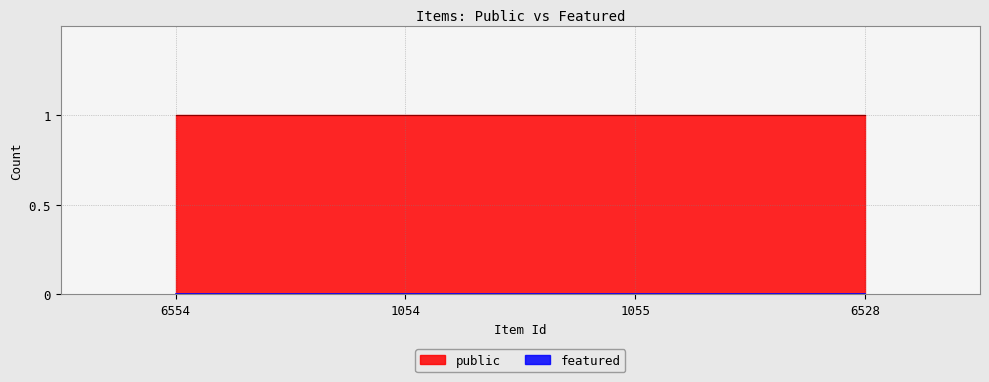

Which category has the lowest value across all series?

6554